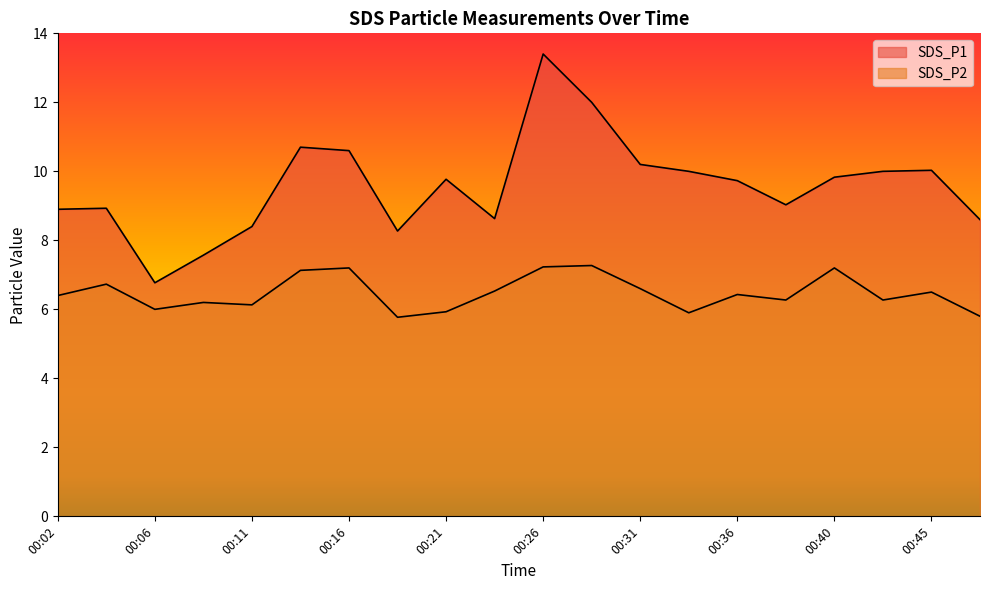

The SDS_P1 series shows 15.3 at 00:48. True or false?

False